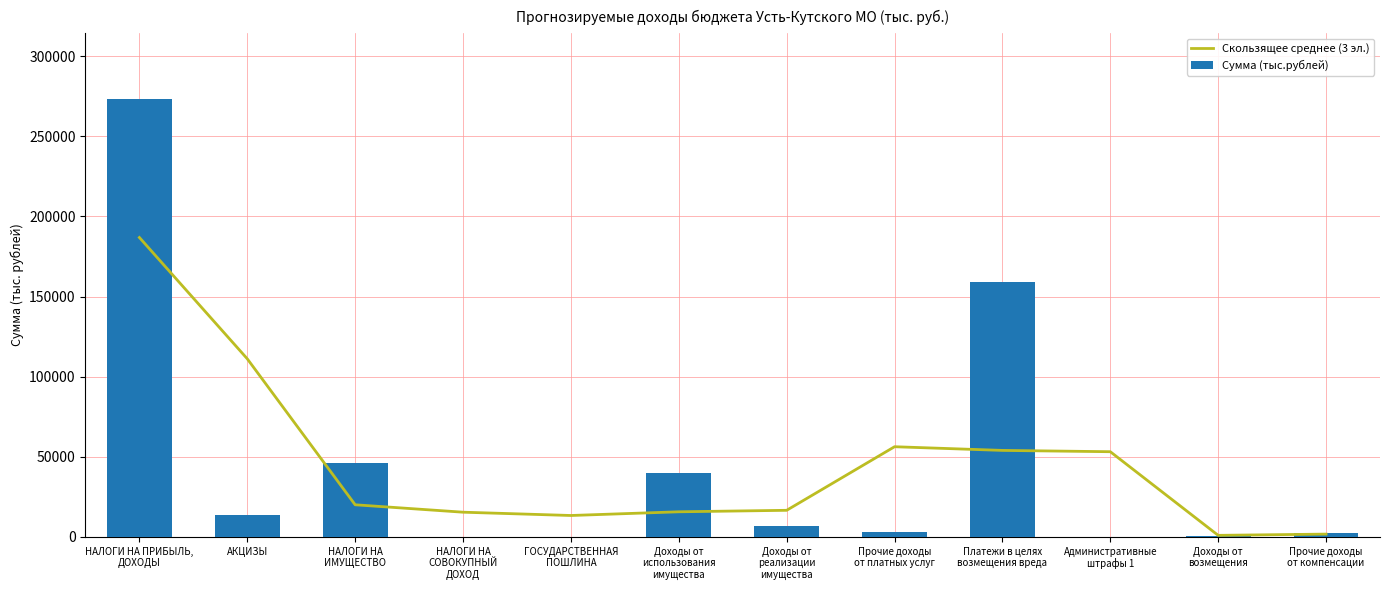

Where does the Сумма (тыс.рублей) series first go above 6945?

НАЛОГИ НА ПРИБЫЛЬ,
ДОХОДЫ